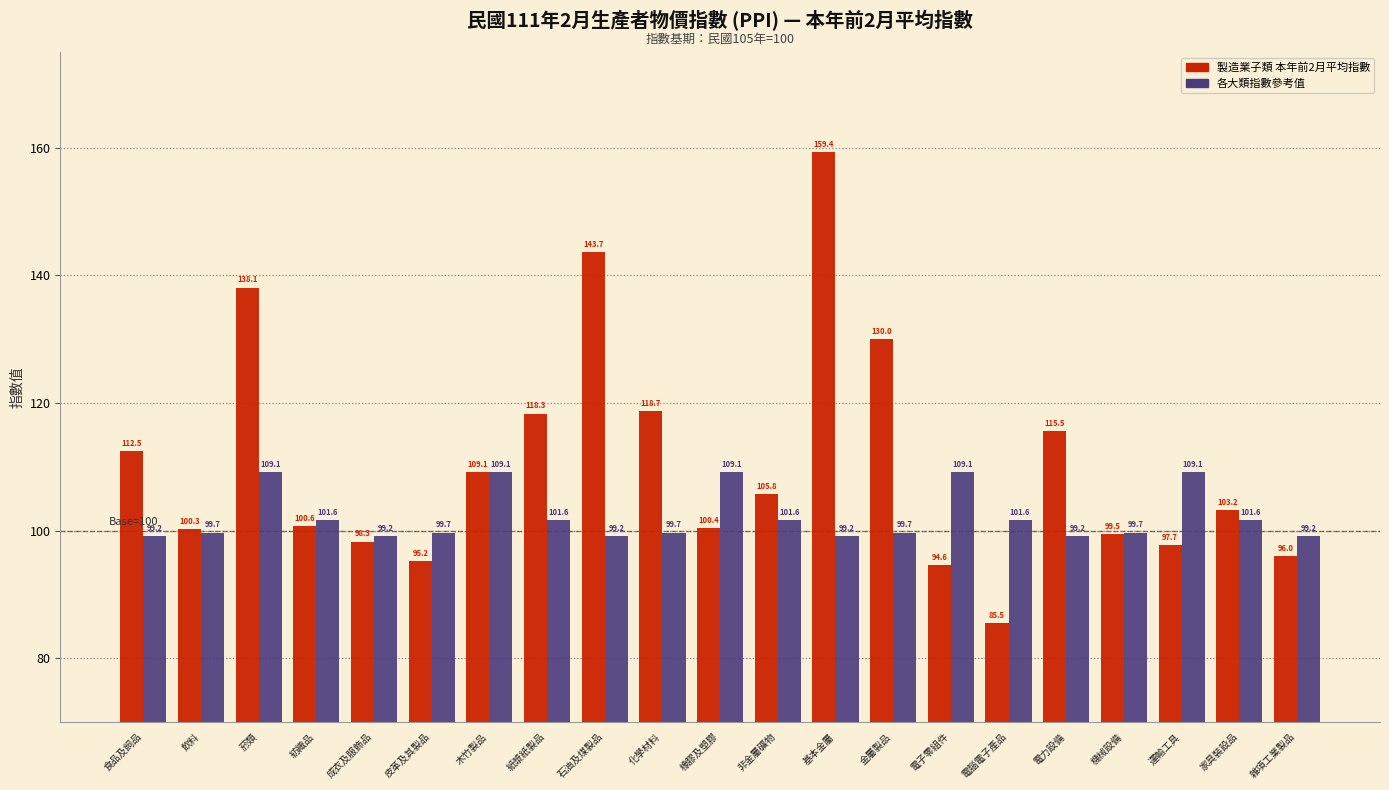

Reading left to right, transcribe all the data shown in this chart.

製造業子類 本年前2月平均指數: 112.5	100.3	138.1	100.6	98.3	95.2	109.1	118.3	143.7	118.7	100.4	105.8	159.4	130.0	94.6	85.5	115.5	99.5	97.7	103.2	96.0
各大類指數參考值: 99.2	99.7	109.1	101.6	99.2	99.7	109.1	101.6	99.2	99.7	109.1	101.6	99.2	99.7	109.1	101.6	99.2	99.7	109.1	101.6	99.2